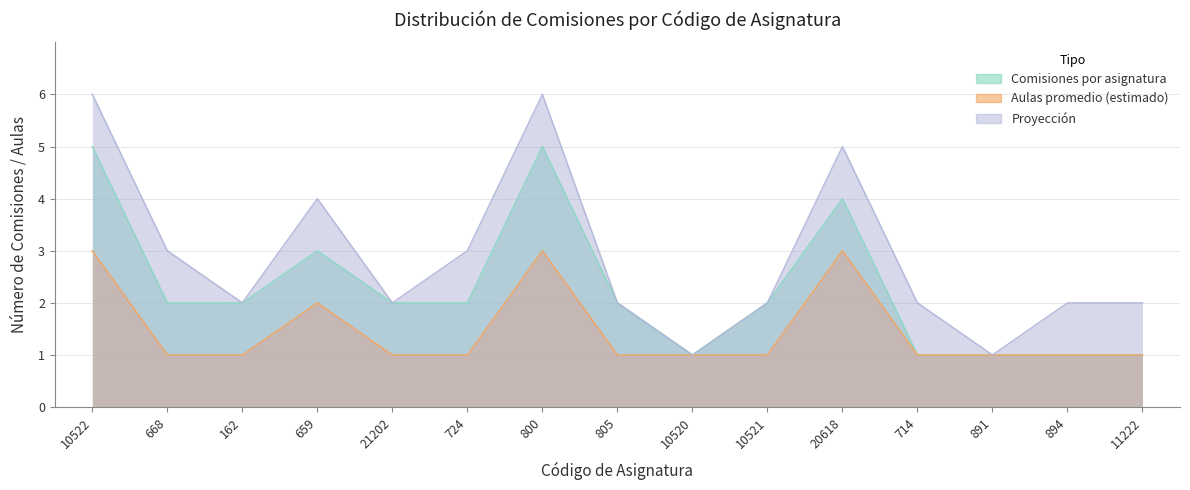

Is it true that Proyección equals 2 at 894?

True